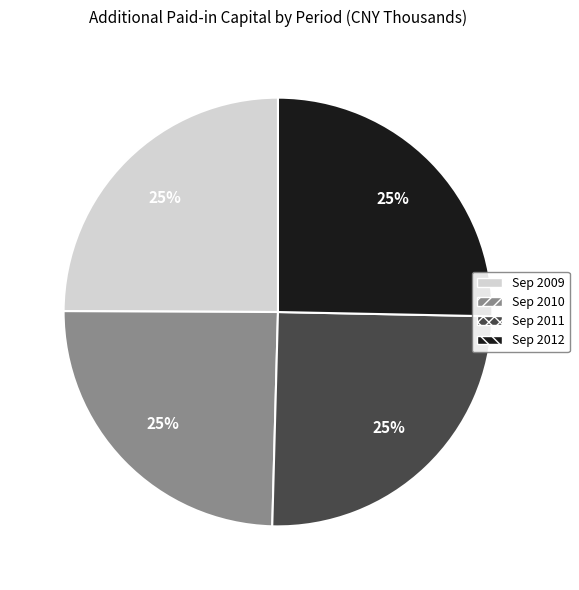

Approximately how many times larger is the value at Sep 2010 compared to Sep 2011?

1.0